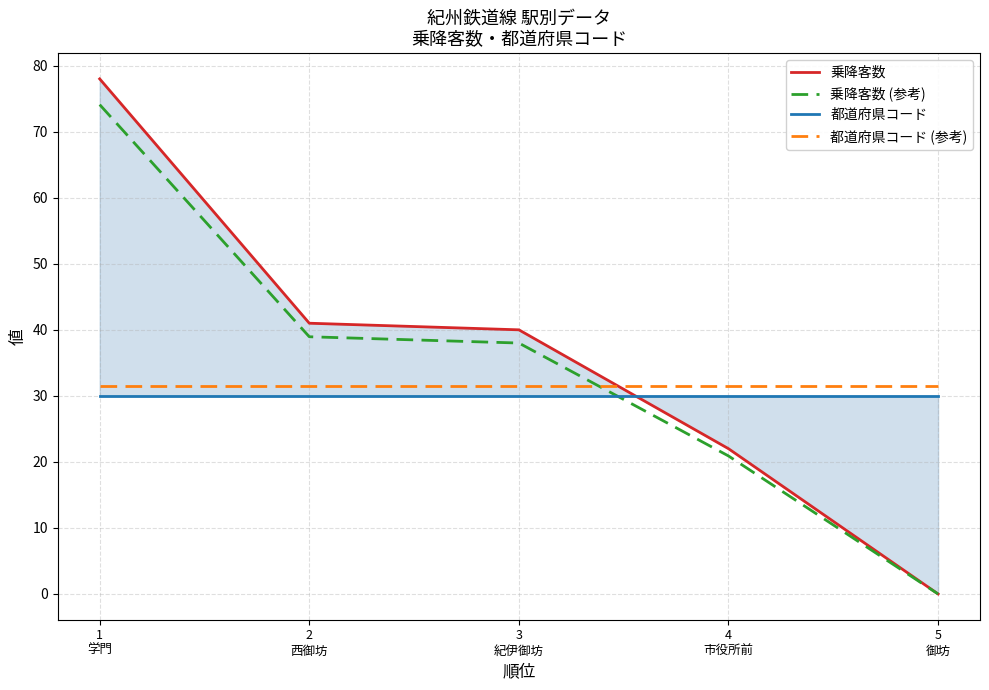

How many intersections are there between 乗降客数 (参考) and 都道府県コード (参考)?

1